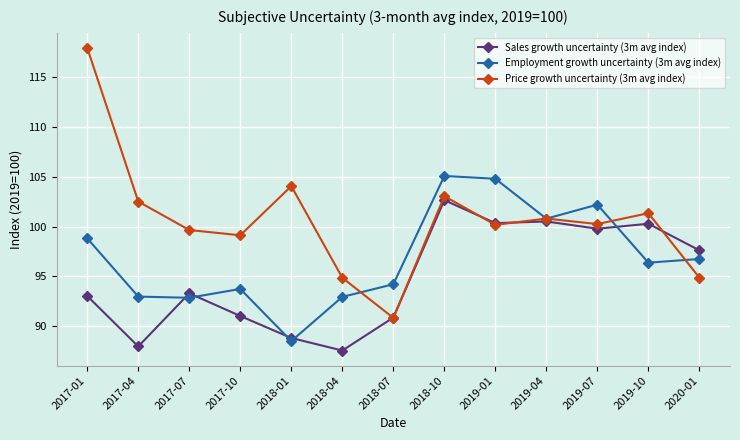

Which category has the lowest value in the Price growth uncertainty (3m avg index) series?

2018-07